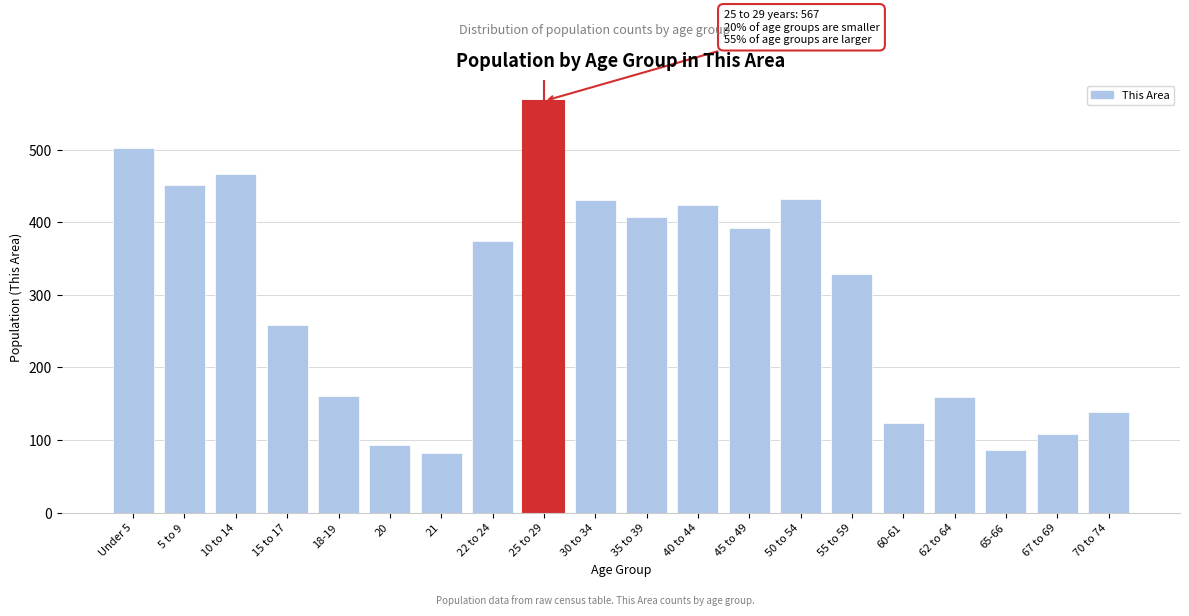

The value at 5 to 9 is 675. True or false?

False